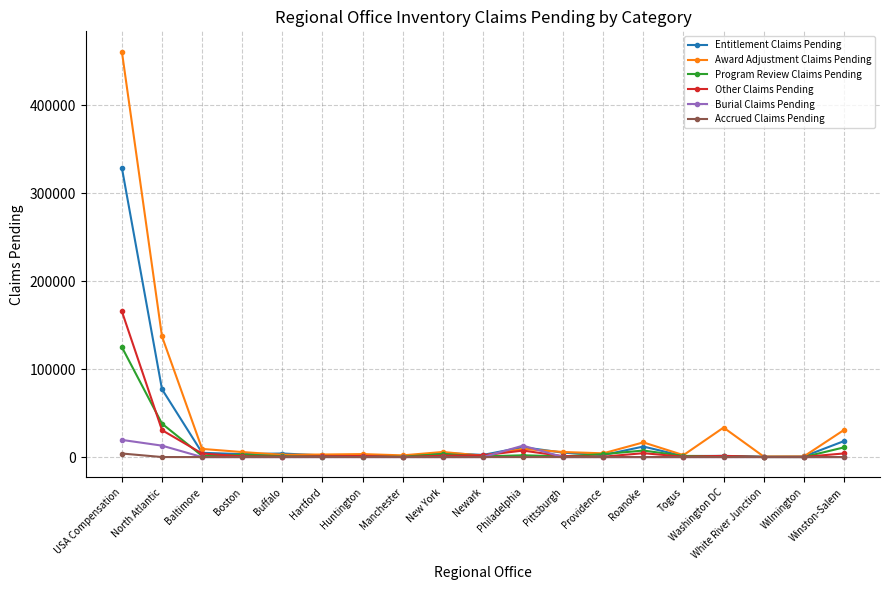

What position from the right is Baltimore?

17